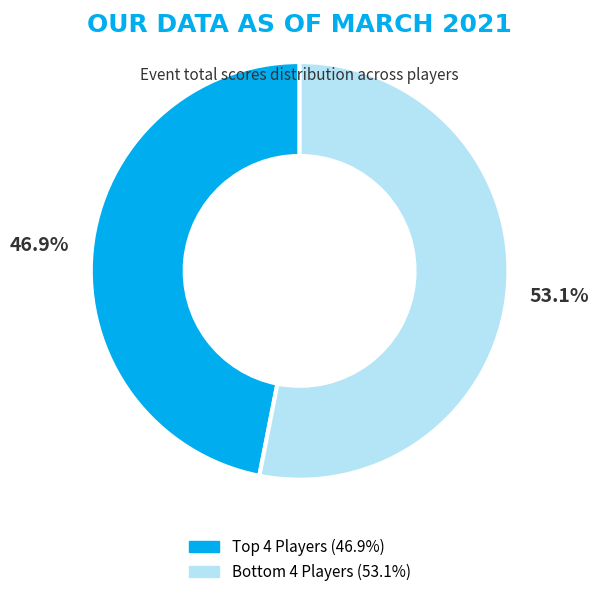

Does any single category account for the majority?

Yes